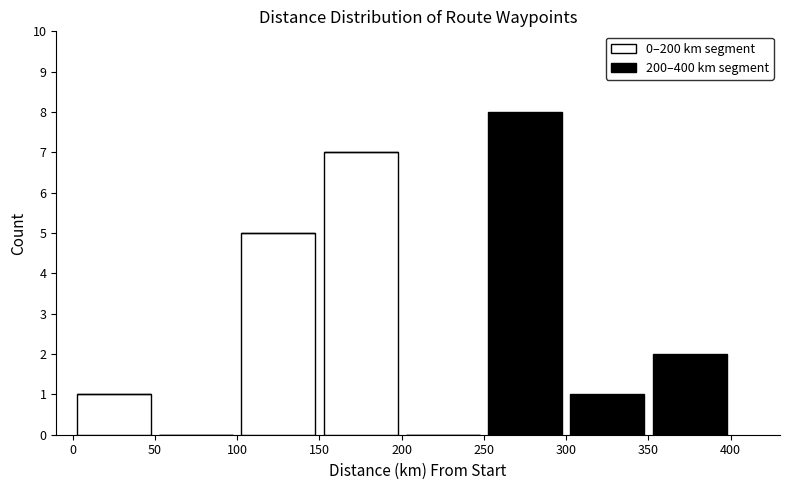

Reading left to right, transcribe this chart: for each stacked bar, give the range it covers on the x-axis and its total height. The values are not printed on the chart, so give them approximately, as read against the axis.

0 to 50: 1
50 to 100: 0
100 to 150: 5
150 to 200: 7
200 to 250: 0
250 to 300: 8
300 to 350: 1
350 to 400: 2